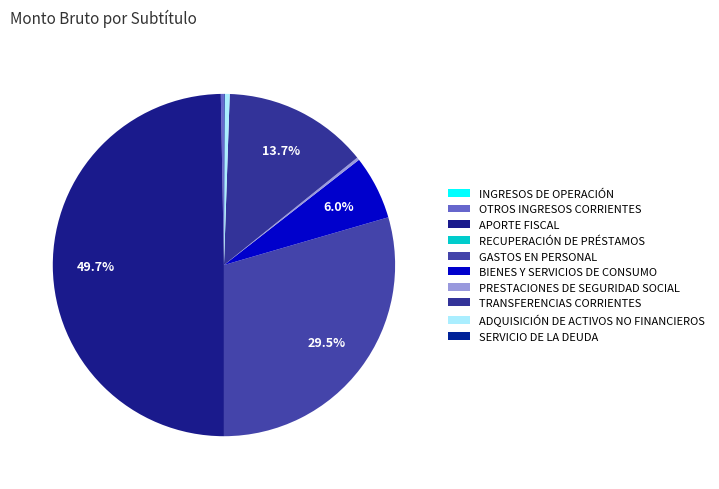

Does INGRESOS DE OPERACIÓN account for over 50% of the chart?

No